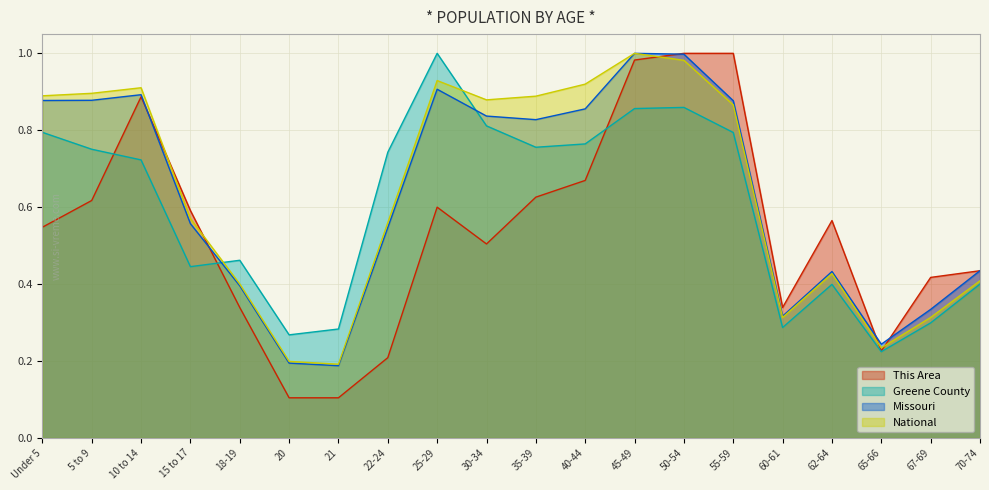

After their last crossing, which series has the higher values: Missouri or This Area?

Missouri